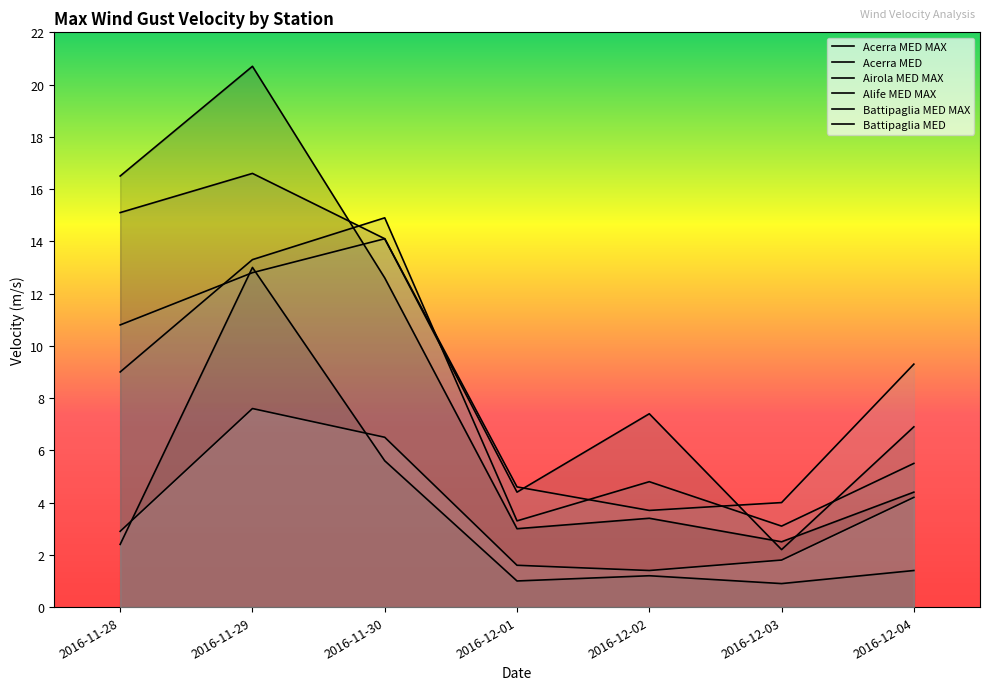

Which series has the largest total across all categories?

Airola MED MAX